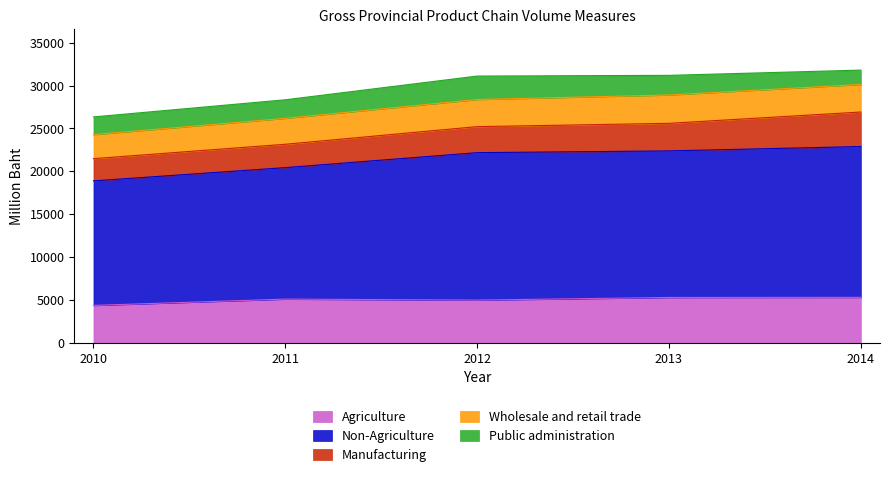

Reading right to left, extract all data points from this chart.

Agriculture: 2014=5303	2013=5289	2012=4982	2011=5097	2010=4363
Non-Agriculture: 2014=17594	2013=17096	2012=17199	2011=15337	2010=14523
Manufacturing: 2014=4025	2013=3217	2012=3035	2011=2727	2010=2596
Wholesale and retail trade: 2014=3212	2013=3306	2012=3165	2011=3024	2010=2801
Public administration: 2014=1678	2013=2290	2012=2736	2011=2164	2010=2066